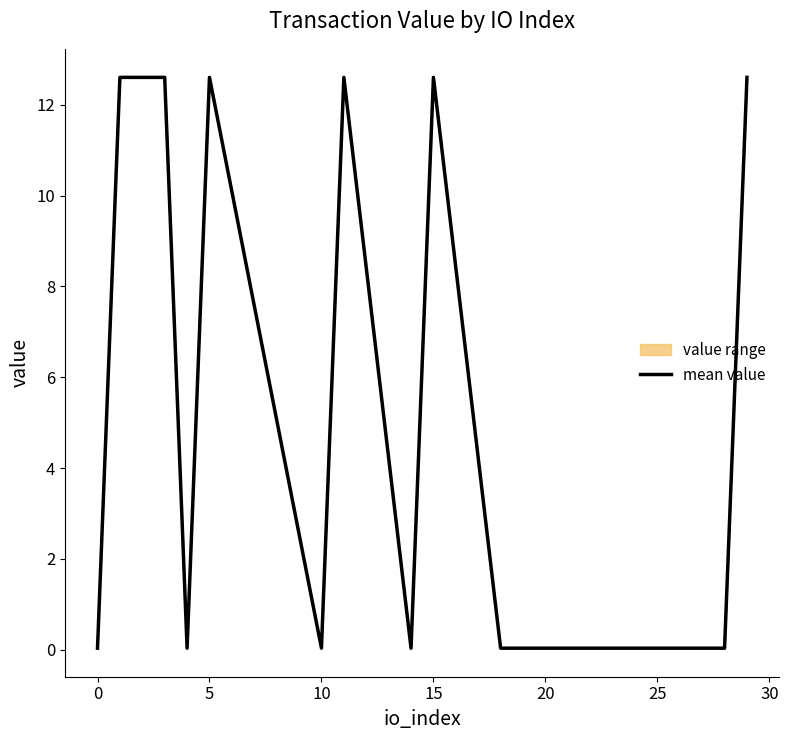

Is it true that the value at 15 is 12.6?

True